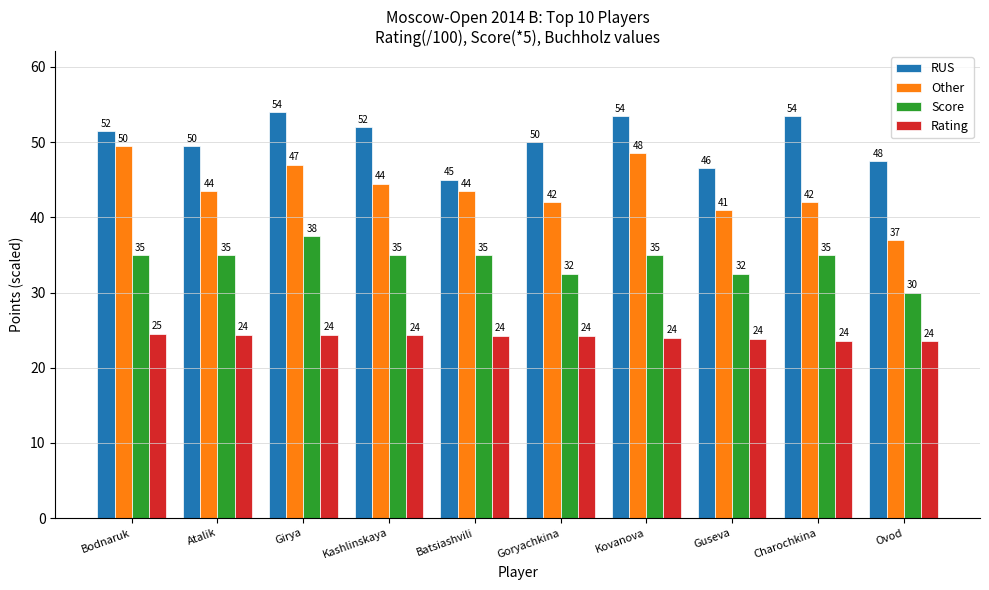

Is the value of Score at Guseva greater than the value of Other at Guseva?

No